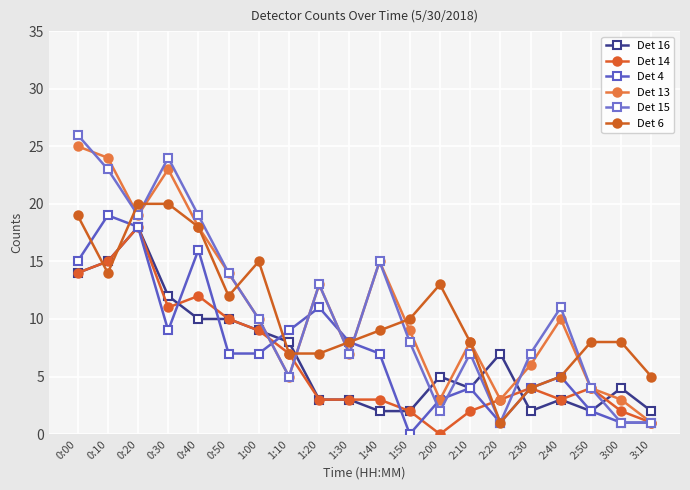

Which series changed the most between 0:20 and 2:20?

Det 6